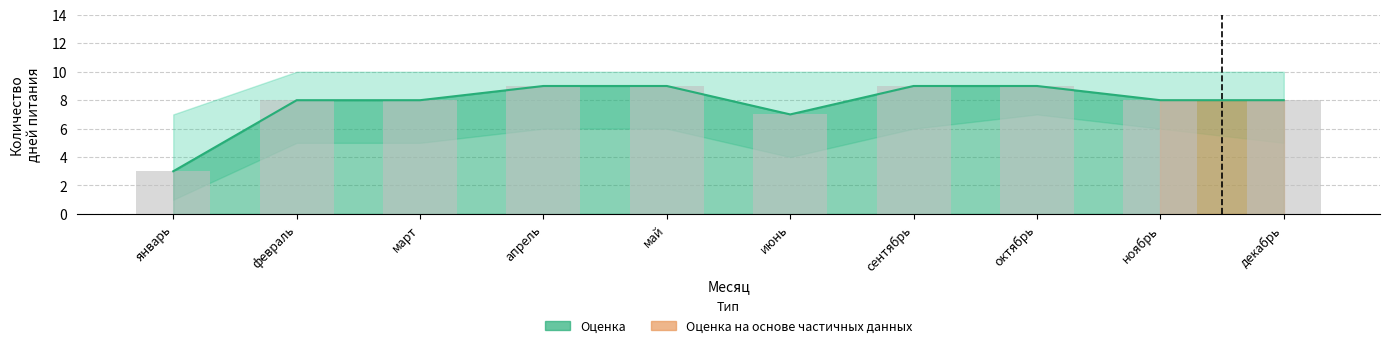

Reading right to left, transcribe all the data shown in this chart.

8	8	9	9	7	9	9	8	8	3